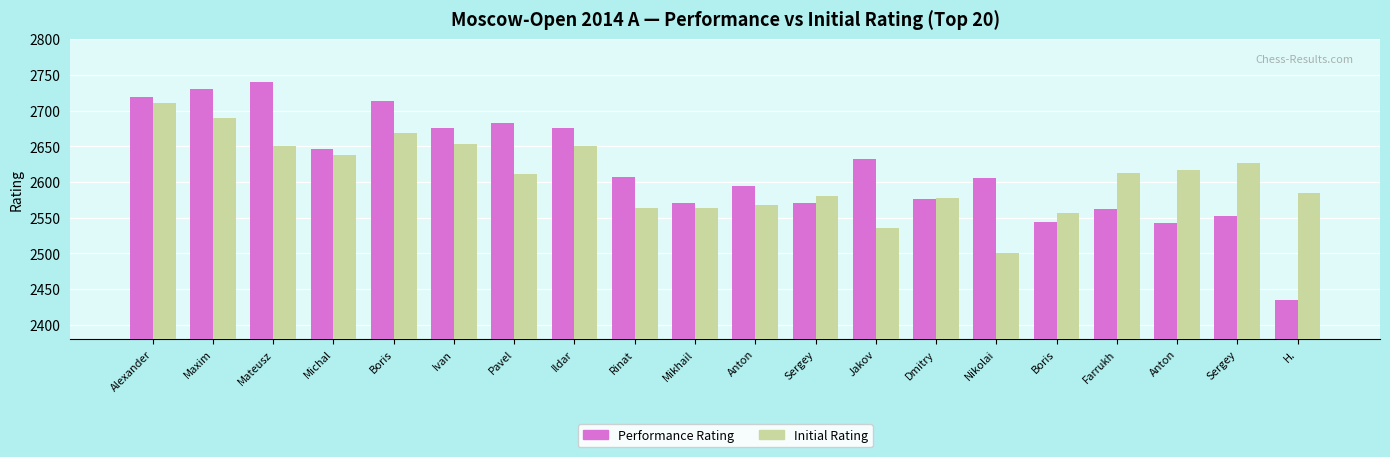

How many groups of bars are there?

20